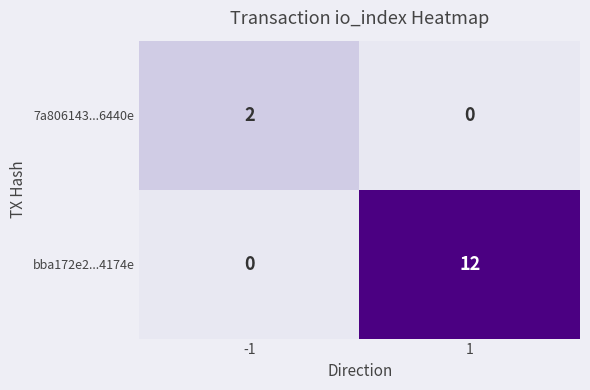

What value does the bba172e2...4174e series have at 1, to the nearest 10?

10